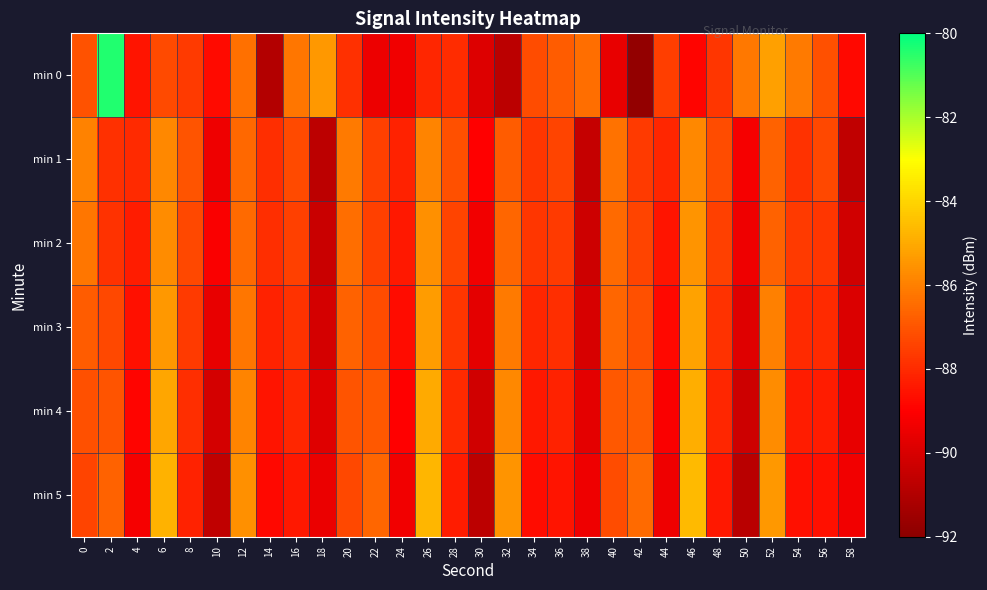

Reading left to right, extract all data points from this chart.

min 0: 0=-87.1	2=-80.4	4=-88.5	6=-87.2	8=-87.6	10=-88.8	12=-86.3	14=-90.9	16=-86.2	18=-85.4	20=-87.8	22=-89.4	24=-89.3	26=-88.1	28=-87.9	30=-89.9	32=-90.8	34=-87.2	36=-86.8	38=-86.4	40=-89.6	42=-91.8	44=-87.5	46=-88.9	48=-87.7	50=-86.2	52=-85.2	54=-86.1	56=-87.1	58=-88.8
min 1: 0=-85.9	2=-87.9	4=-88.0	6=-85.8	8=-87.0	10=-89.4	12=-86.5	14=-87.9	16=-87.3	18=-90.7	20=-86.1	22=-87.5	24=-88.2	26=-85.9	28=-87.1	30=-89.0	32=-86.8	34=-87.7	36=-87.4	38=-90.5	40=-86.3	42=-87.6	44=-88.1	46=-85.8	48=-87.2	50=-89.2	52=-86.7	54=-87.8	56=-87.3	58=-90.6
min 2: 0=-86.2	2=-87.8	4=-88.3	6=-85.7	8=-87.3	10=-89.1	12=-86.5	14=-87.9	16=-87.5	18=-90.4	20=-86.4	22=-87.5	24=-88.4	26=-85.6	28=-87.4	30=-89.3	32=-86.6	34=-87.7	36=-87.6	38=-90.3	40=-86.5	42=-87.4	44=-88.5	46=-85.5	48=-87.5	50=-89.4	52=-86.7	54=-87.6	56=-87.7	58=-90.2
min 3: 0=-86.8	2=-87.3	4=-88.6	6=-85.4	8=-87.6	10=-89.6	12=-86.2	14=-88.2	16=-87.8	18=-90.1	20=-86.7	22=-87.2	24=-88.7	26=-85.3	28=-87.7	30=-89.7	32=-86.1	34=-88.1	36=-87.9	38=-90.0	40=-86.6	42=-87.1	44=-88.8	46=-85.2	48=-87.8	50=-89.8	52=-86.0	54=-88.0	56=-88.0	58=-89.9
min 4: 0=-87.1	2=-87.0	4=-88.9	6=-85.1	8=-87.9	10=-90.1	12=-85.9	14=-88.5	16=-88.1	18=-89.8	20=-87.0	22=-86.9	24=-89.0	26=-85.0	28=-88.0	30=-90.2	32=-85.8	34=-88.4	36=-88.2	38=-89.7	40=-86.9	42=-86.8	44=-89.1	46=-84.9	48=-88.1	50=-90.3	52=-85.7	54=-88.3	56=-88.3	58=-89.6
min 5: 0=-87.4	2=-86.7	4=-89.2	6=-84.8	8=-88.2	10=-90.6	12=-85.6	14=-88.8	16=-88.4	18=-89.5	20=-87.3	22=-86.6	24=-89.3	26=-84.7	28=-88.3	30=-90.7	32=-85.5	34=-88.7	36=-88.5	38=-89.4	40=-87.2	42=-86.5	44=-89.4	46=-84.6	48=-88.4	50=-90.8	52=-85.4	54=-88.6	56=-88.6	58=-89.3